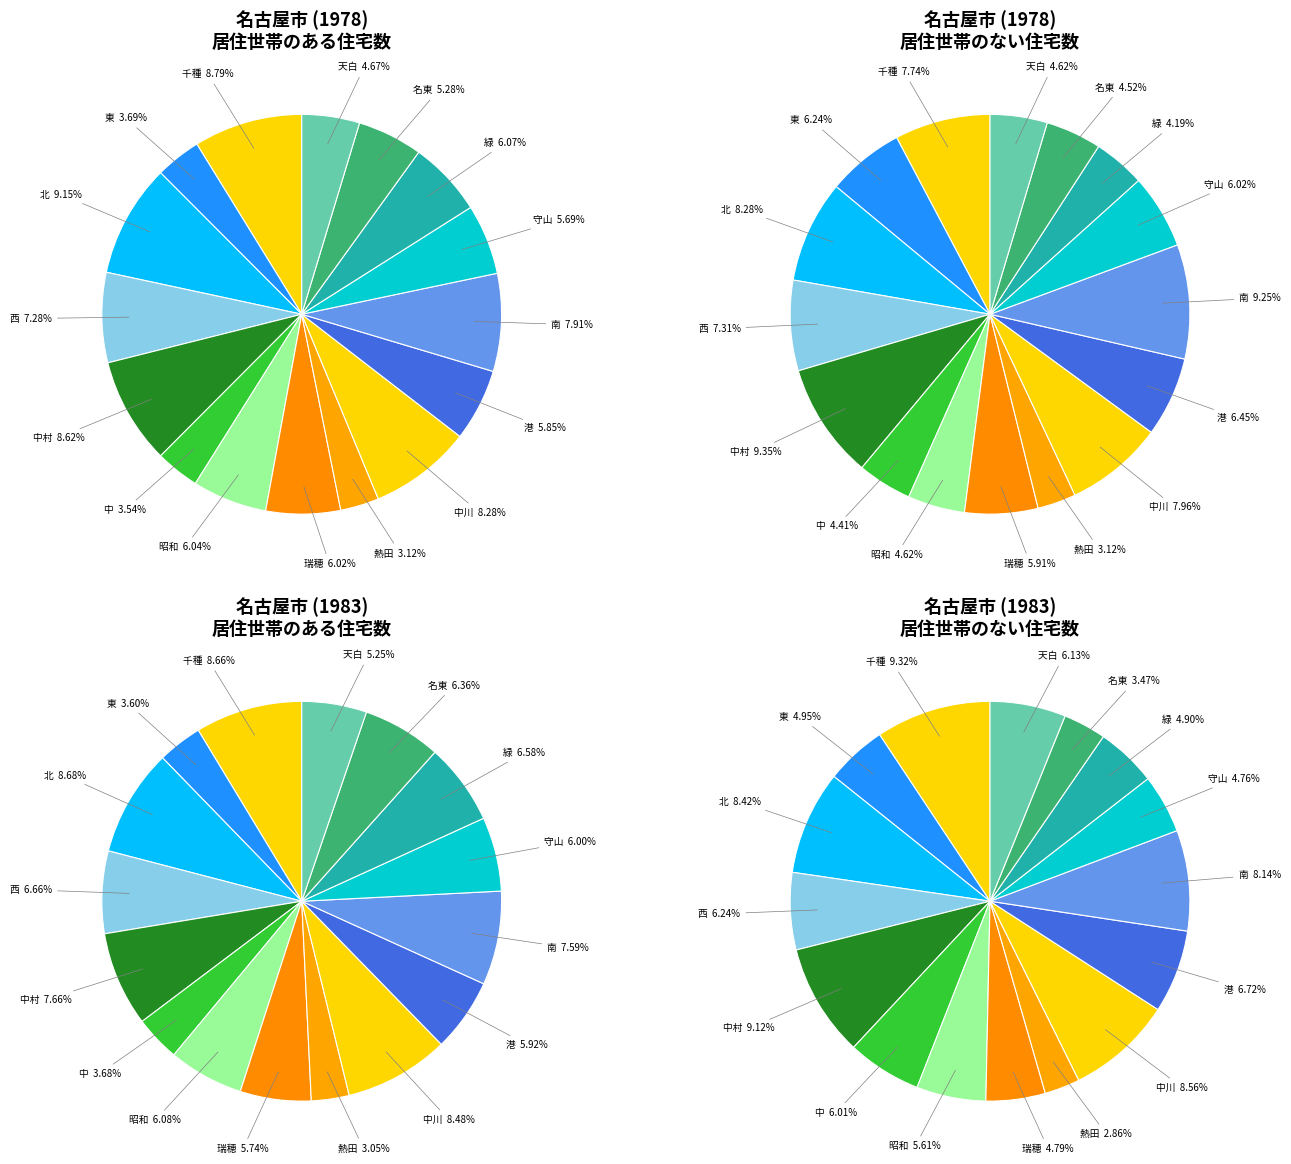

The 瑞穂区 slice represents 6% of the pie. True or false?

True